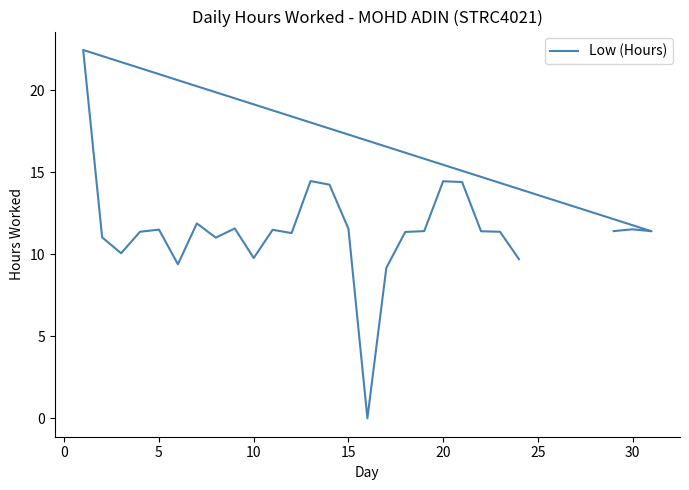

What is the sum of the values at 18 and 35?

9.4